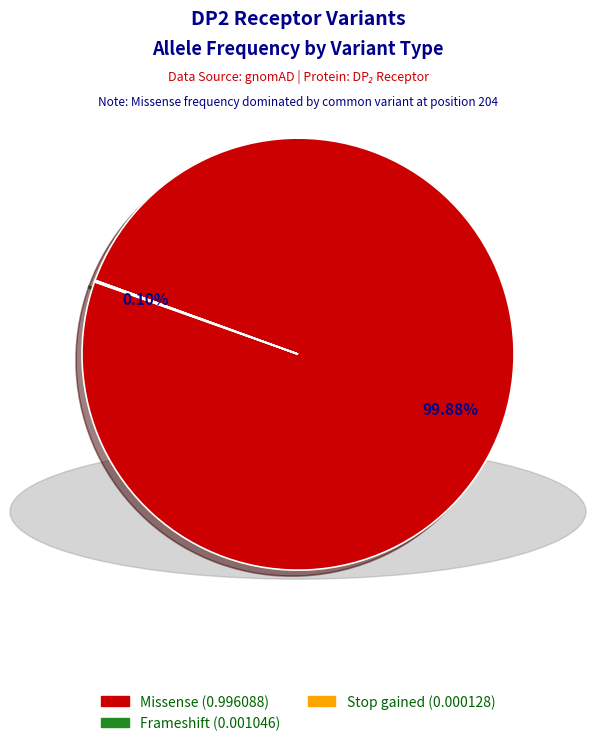

Does any single category account for the majority?

Yes